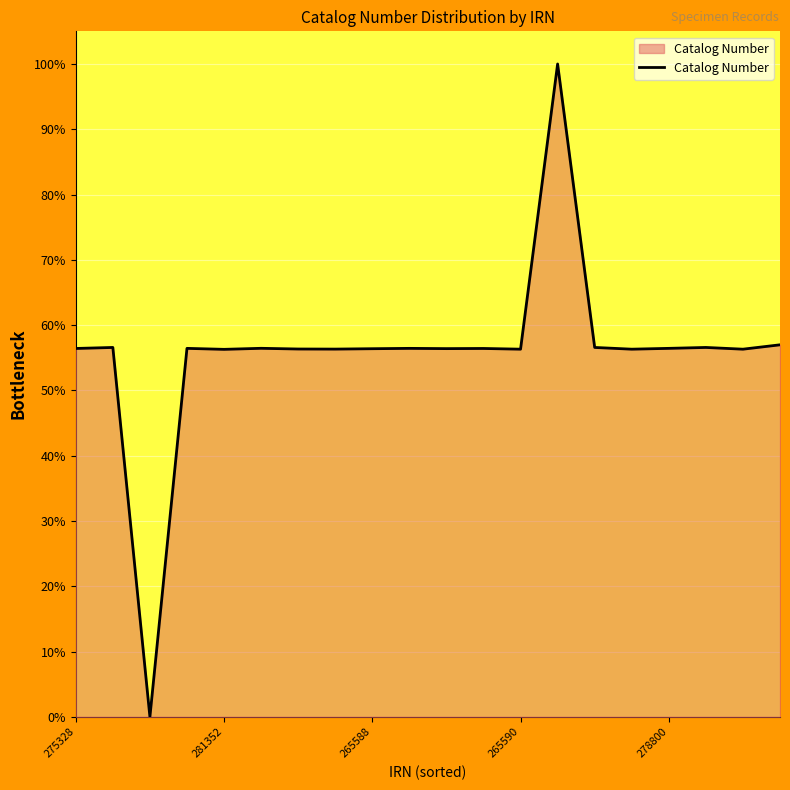

What is the difference between the maximum and minimum values?

100.0